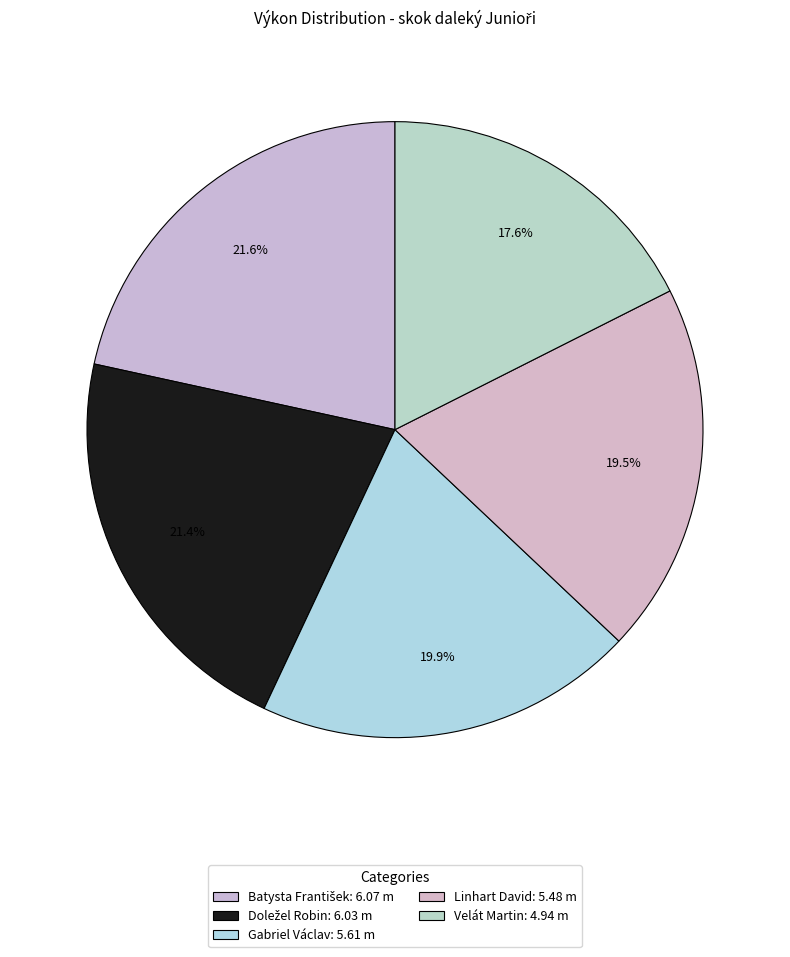

To the nearest percent, what is the combined percentage of Batysta František and Linhart David?

41%